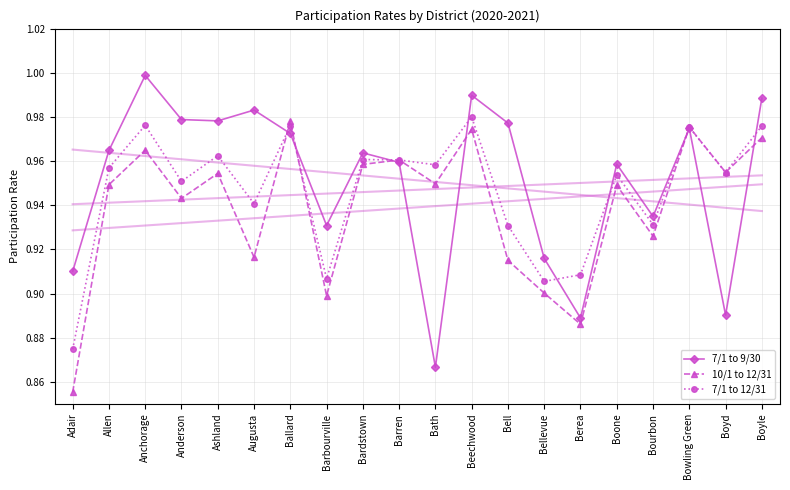

True or false: 10/1 to 12/31 has a value of 1.0 at Boyle.

True